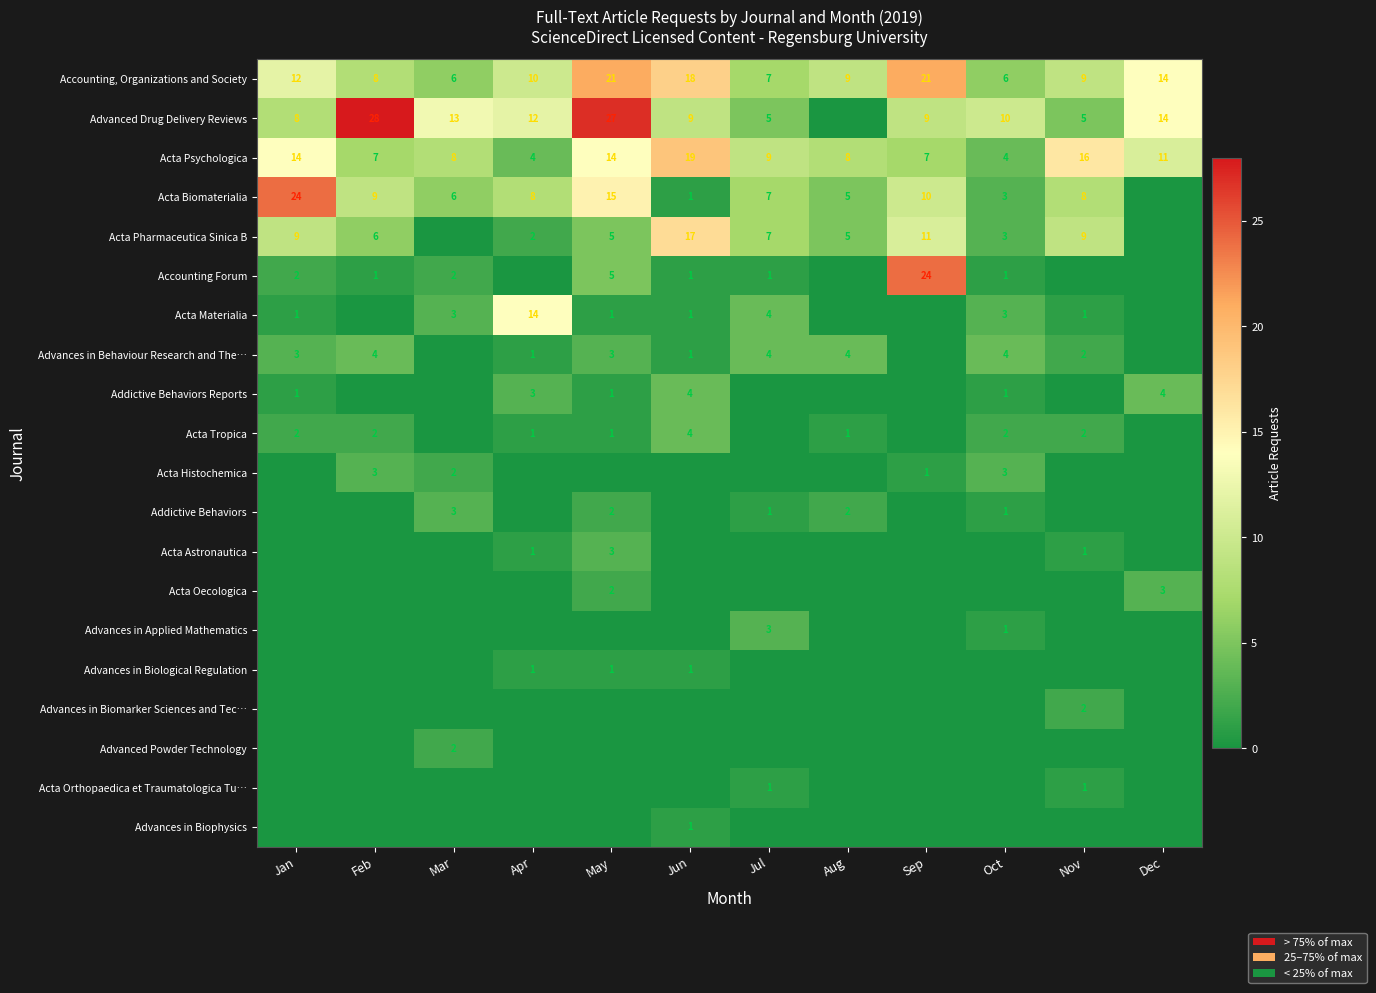

What value does the Accounting, Organizations and Society series have at Mar?

6